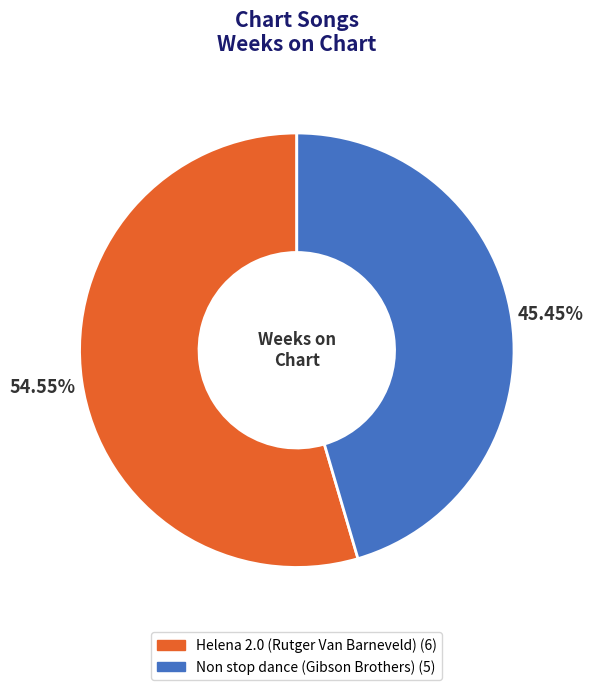

True or false: Helena 2.0 (Rutger Van Barneveld) accounts for 55% of the total.

True